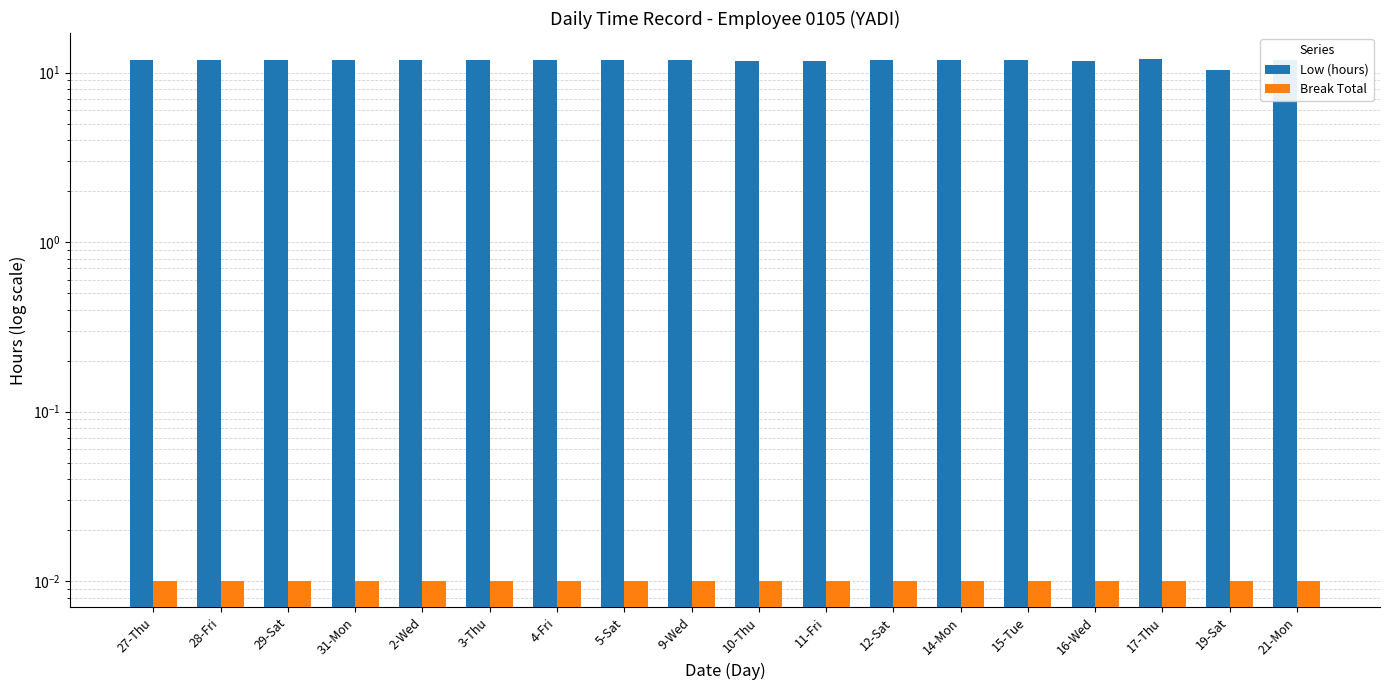

Which category has the highest value in the Low (hours) series?

17-Thu